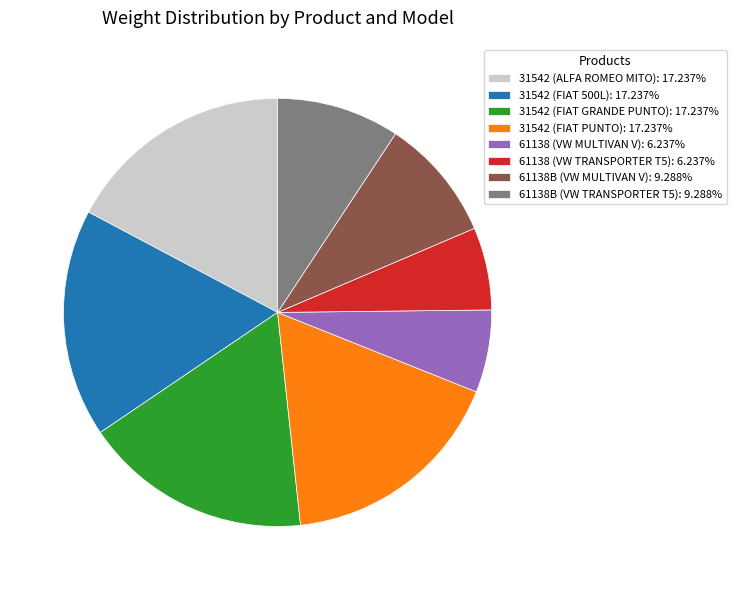

Is there any slice that represents more than half of the pie?

No